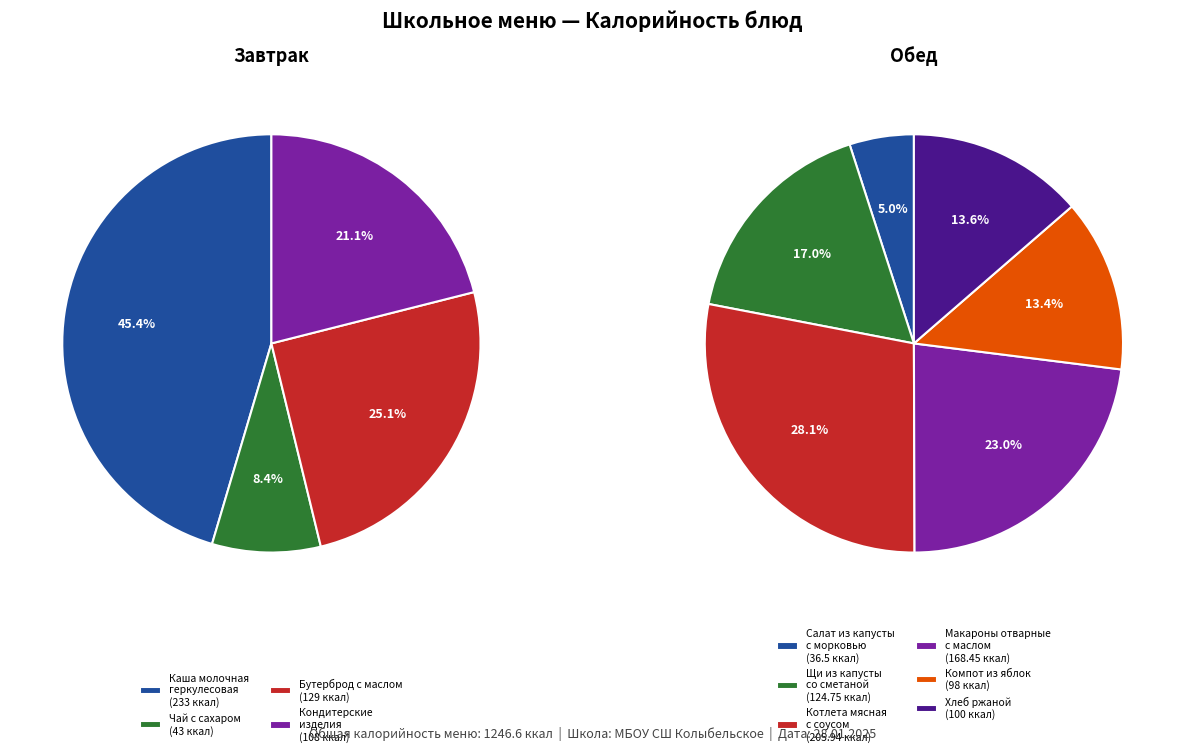

Rank the categories by value from lowest to highest.

Салат из свежей капусты с морковью, Чай с сахаром, Компот из яблок, Хлеб ржаной, Кондитерские изделия, Щи из свежей капусты со сметаной, Бутерброд с маслом, Макароны отварные с маслом, Котлета мясная с соусом, Каша молочная геркулесовая с маслом